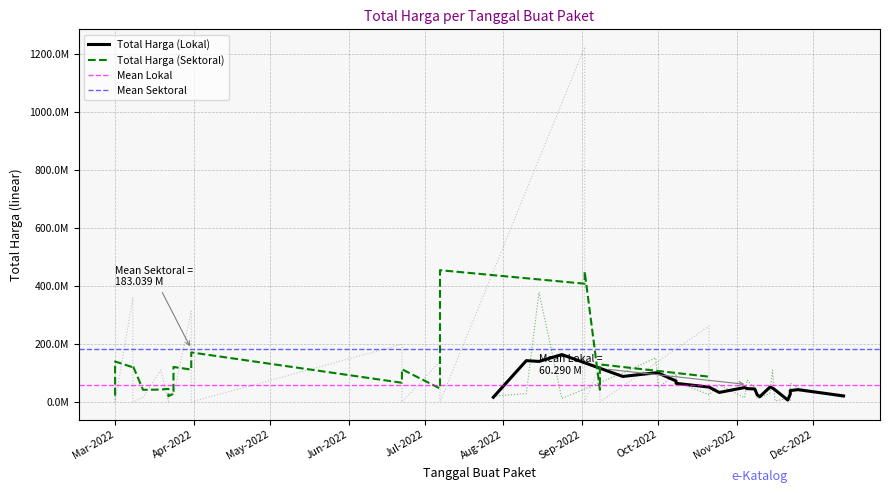

What is the difference between the maximum and minimum values in the Total Harga (Sektoral) series?

1224682000